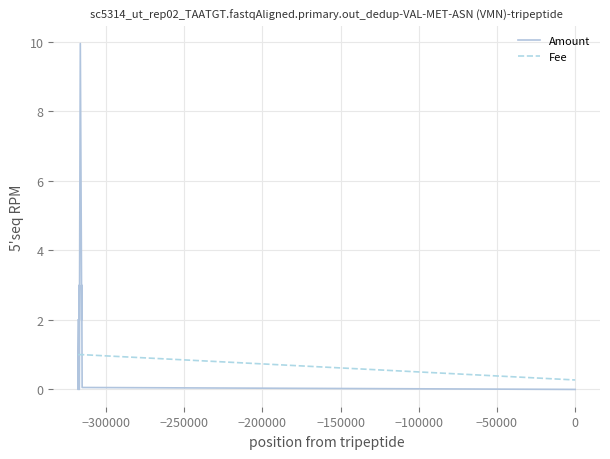

Which series has the widest spread of values?

Amount